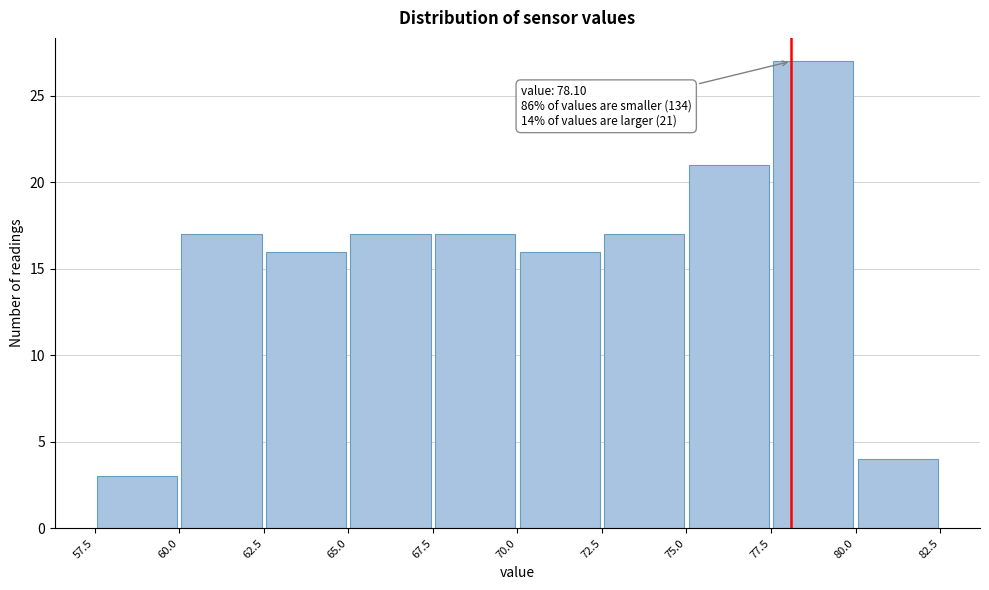

Which range on the x-axis has the tallest bar?

77.5 to 80.0